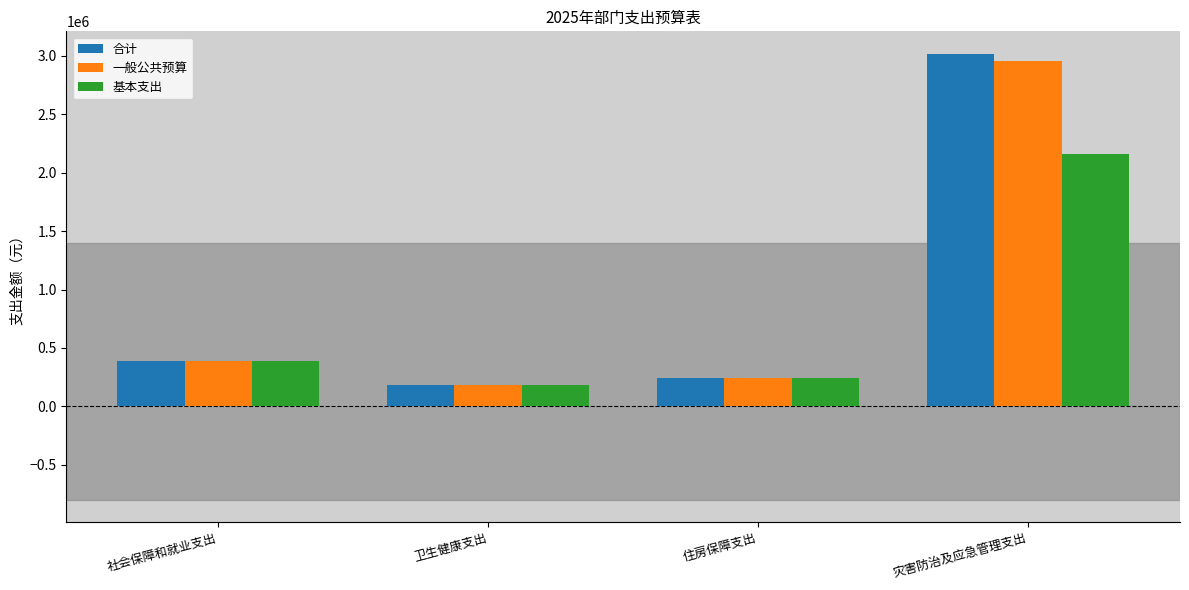

Rank the categories by 合计 value from highest to lowest.

灾害防治及应急管理支出, 社会保障和就业支出, 住房保障支出, 卫生健康支出